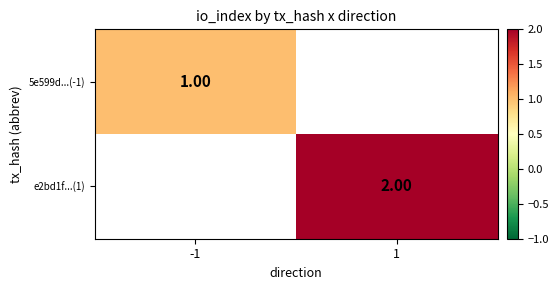

Is the value of e2bd1f...(1) at 1 greater than the value of 5e599d...(-1) at -1?

Yes